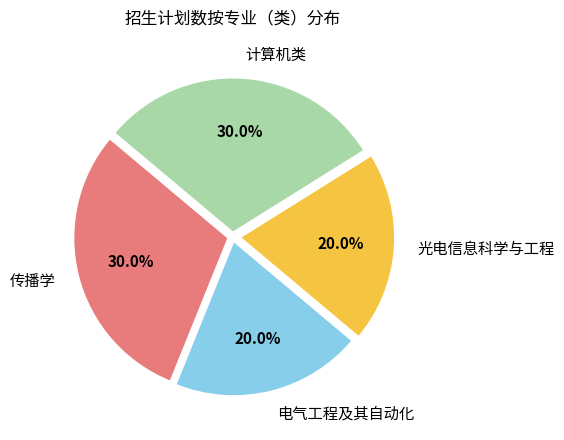

To the nearest percent, what portion does 电气工程及其自动化 represent?

20%